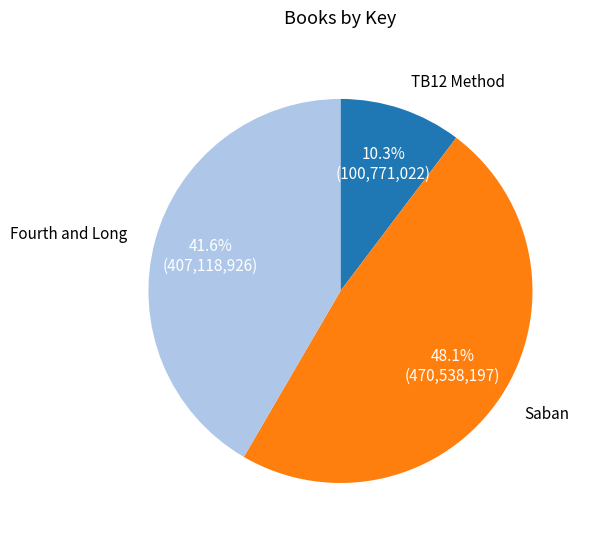

To the nearest percent, what is the average slice percentage?

33%